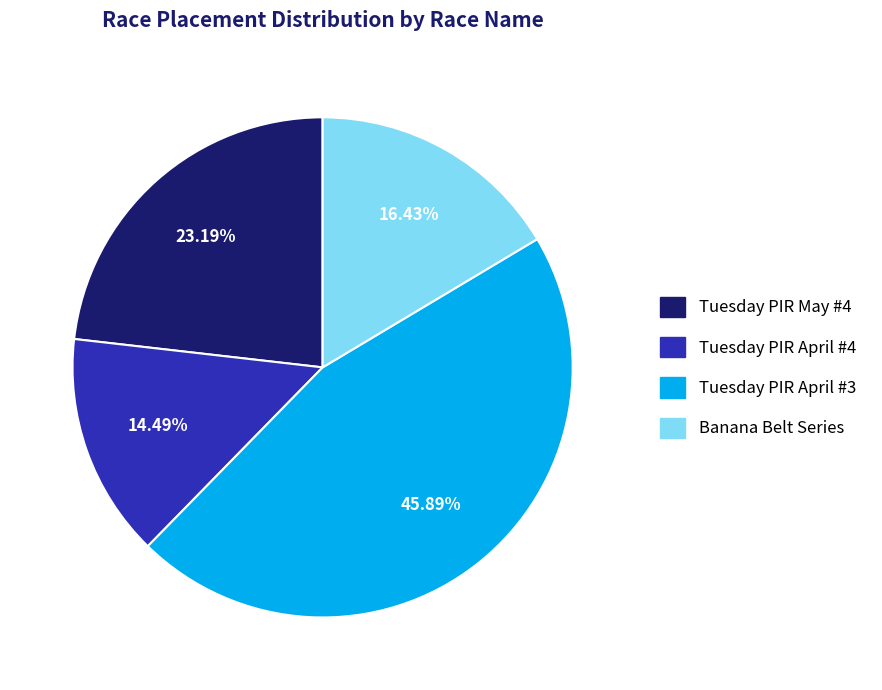

Which slice is the smallest?

Tuesday PIR April #4